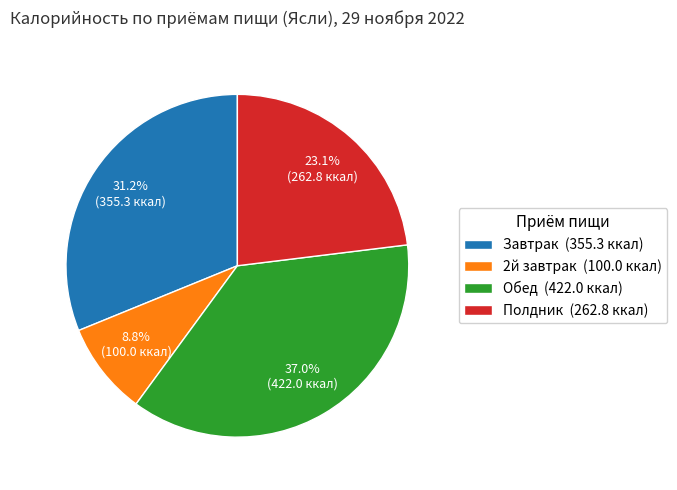

To the nearest percent, what portion does Полдник represent?

23%